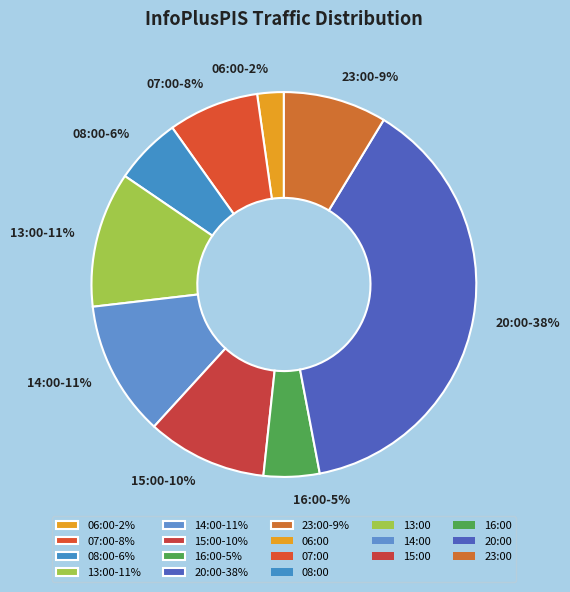

What is the ratio of the value at 14:00-11% to the value at 20:00-38%?

0.3